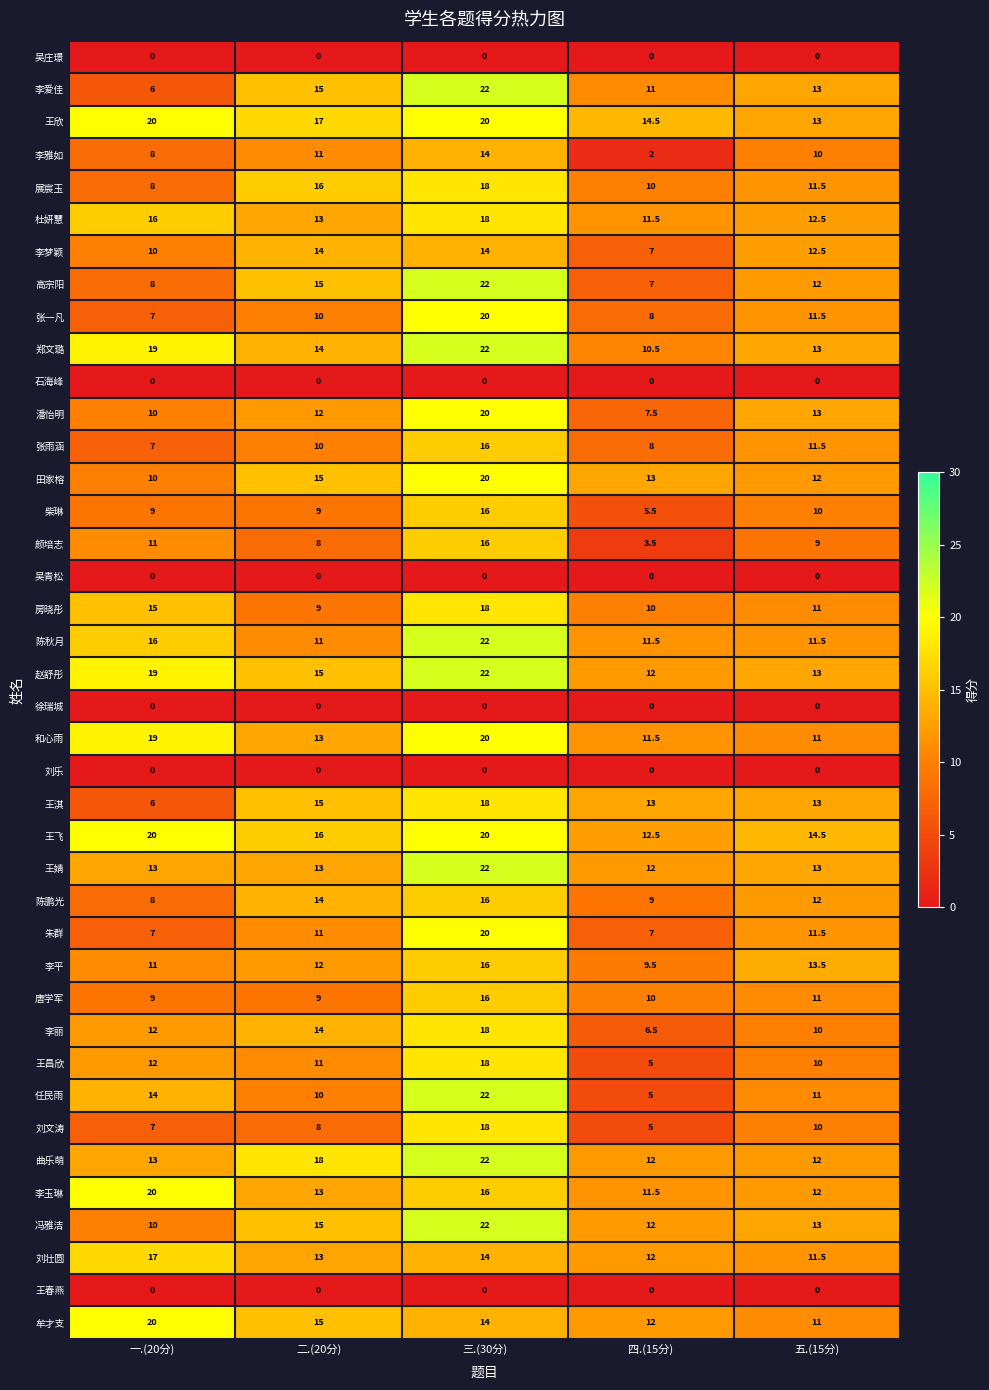

List the labels in order of 田家榕 value, largest first.

三.(30分), 二.(20分), 四.(15分), 五.(15分), 一.(20分)